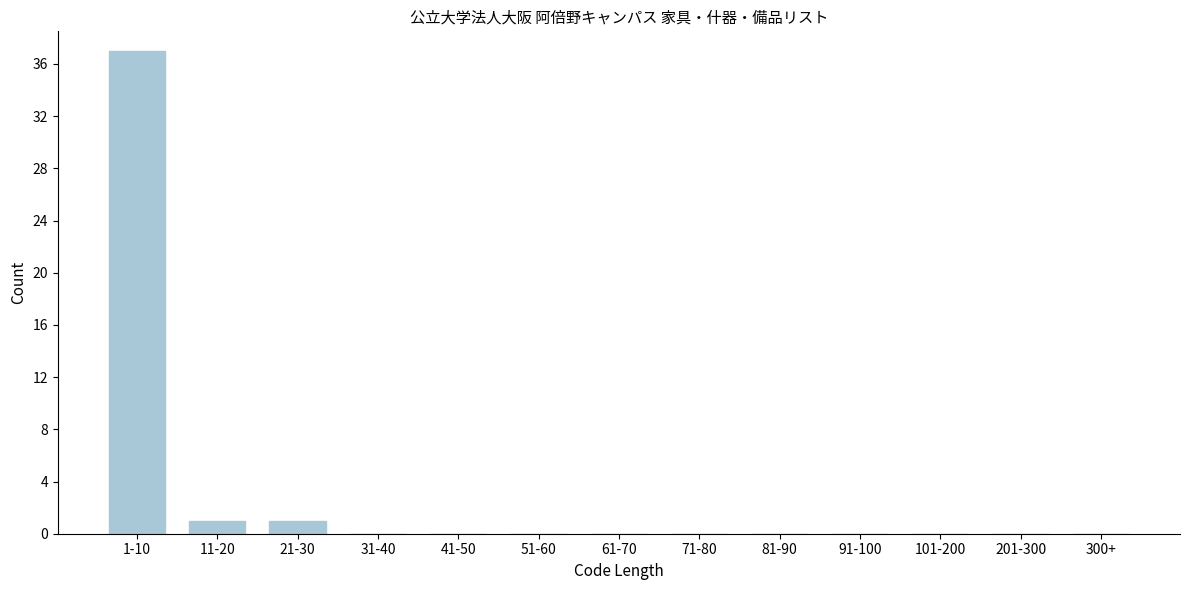

Reading left to right, transcribe all the data shown in this chart.

1-10=37	11-20=1	21-30=1	31-40=0	41-50=0	51-60=0	61-70=0	71-80=0	81-90=0	91-100=0	101-200=0	201-300=0	300+=0